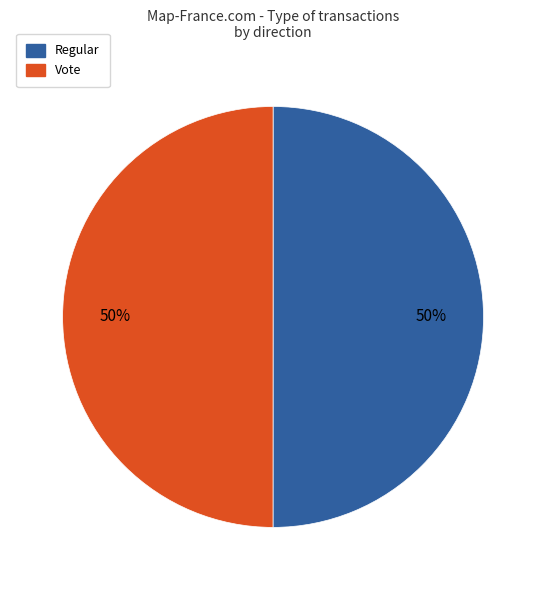

Is the sum of Vote and Regular greater than half?

Yes